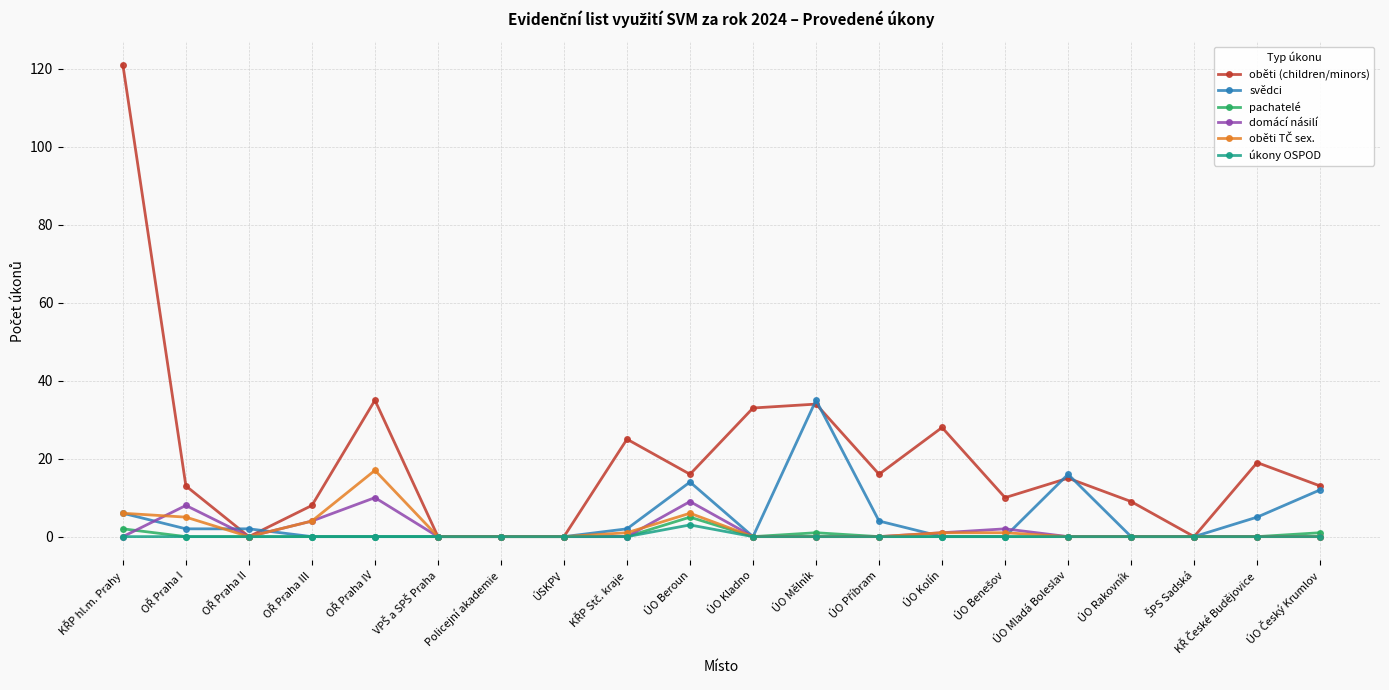

Which series has the largest total across all categories?

oběti (children/minors)